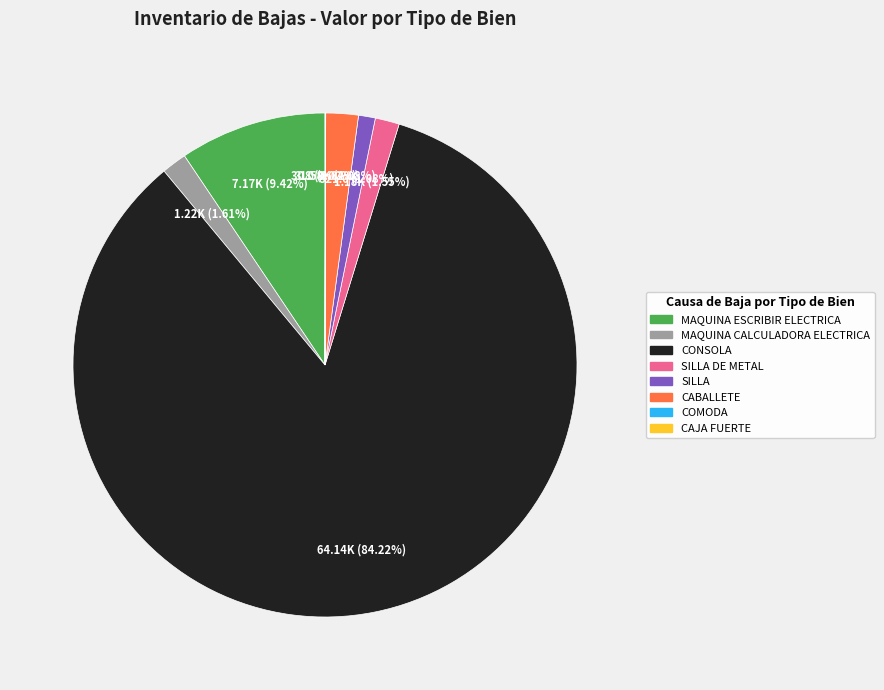

Does any single category account for the majority?

Yes